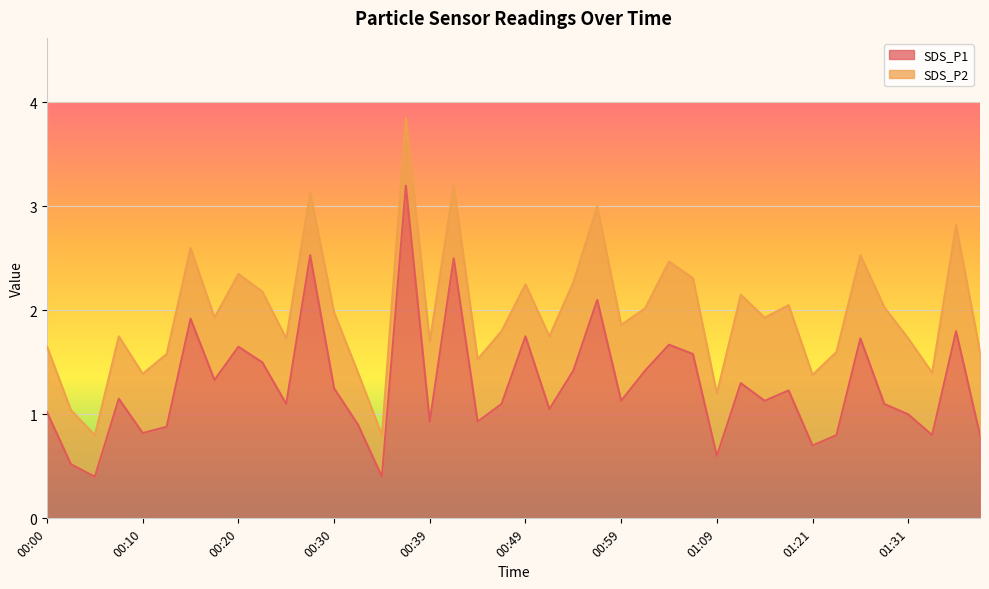

Rank the categories by value from highest to lowest.

00:37, 00:27, 00:42, 00:57, 00:15, 01:36, 00:49, 01:26, 01:04, 00:20, 01:06, 00:22, 00:54, 01:02, 00:17, 01:11, 00:30, 01:19, 00:08, 00:59, 01:14, 00:25, 00:47, 01:29, 00:52, 00:00, 01:31, 00:39, 00:44, 00:32, 00:13, 00:10, 01:24, 01:34, 01:39, 01:21, 01:09, 00:03, 00:05, 00:35